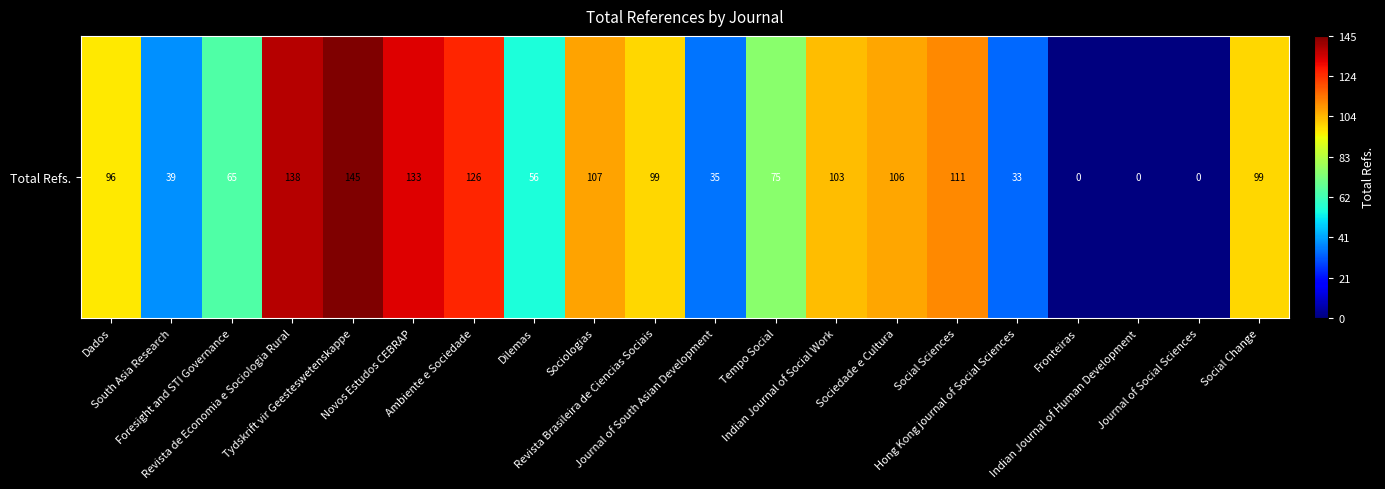

Is it true that the value at Dados is 96?

True